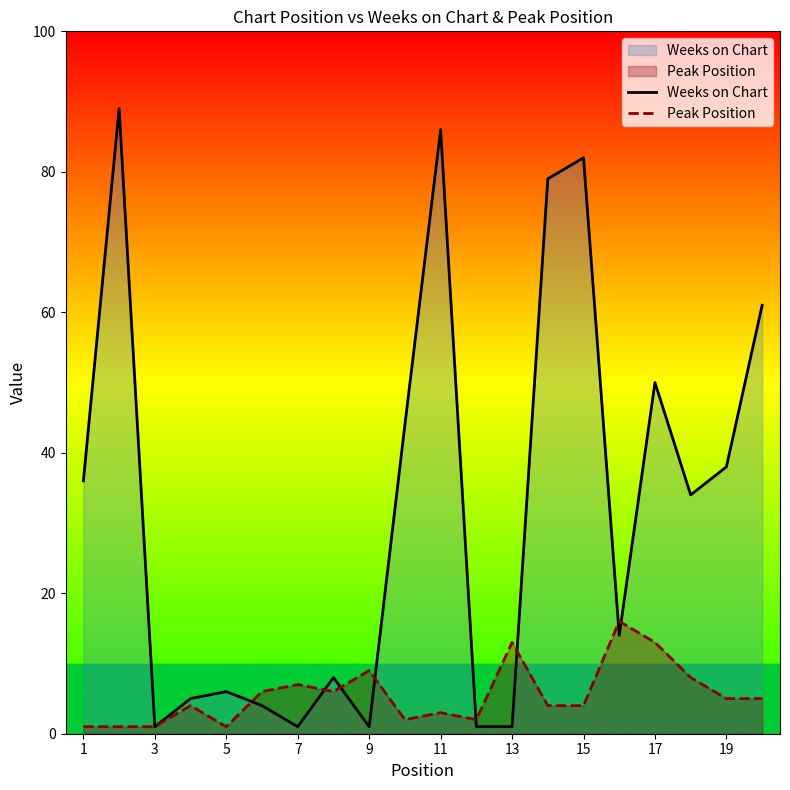

What is the difference between the second highest and second lowest values in the Peak Position series?

12